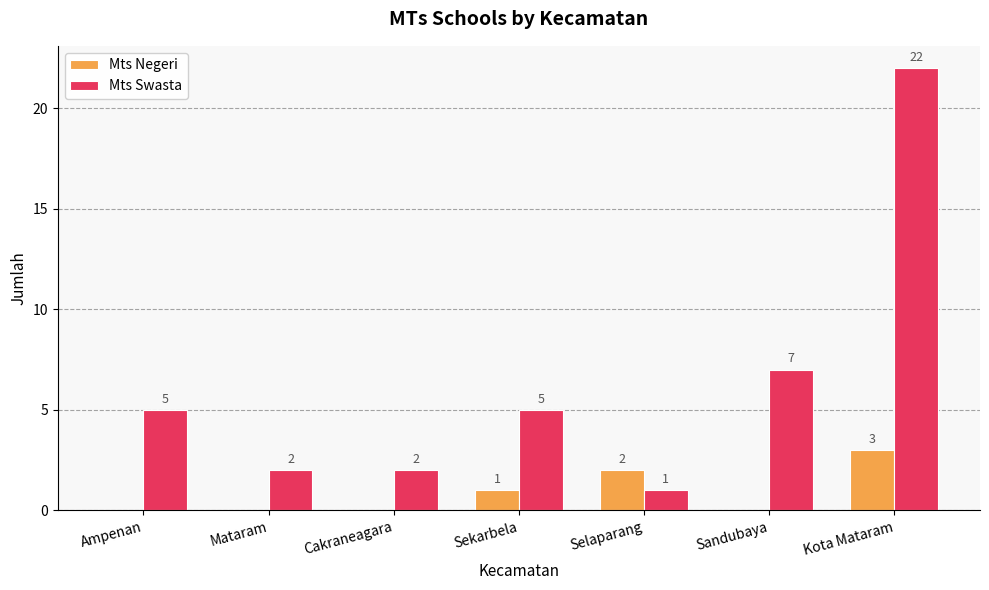

Does the chart contain stacked bars?

No